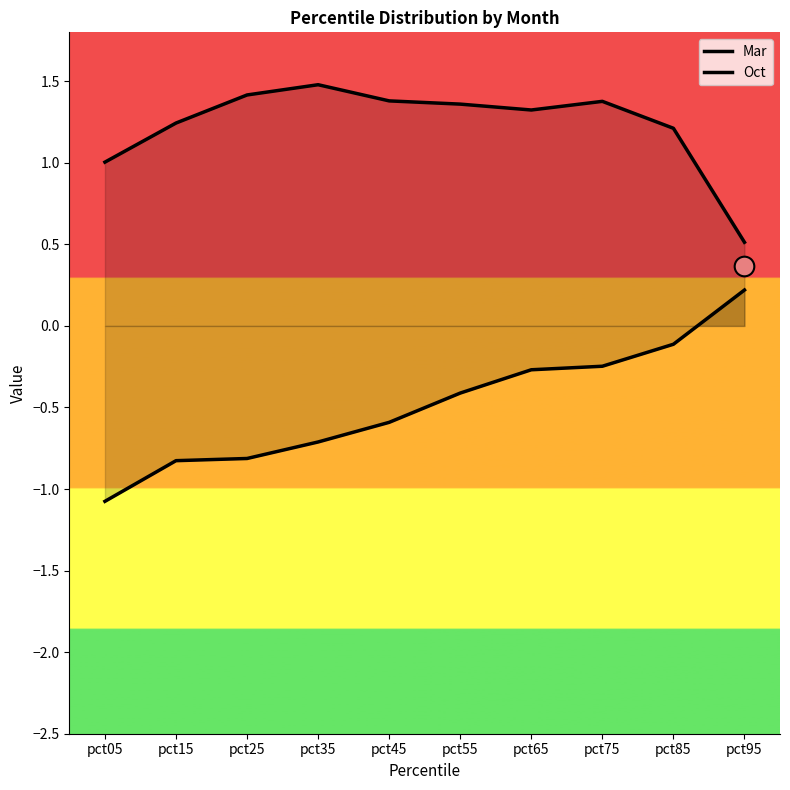

Is the value of Mar at pct35 greater than the value of Oct at pct65?

No